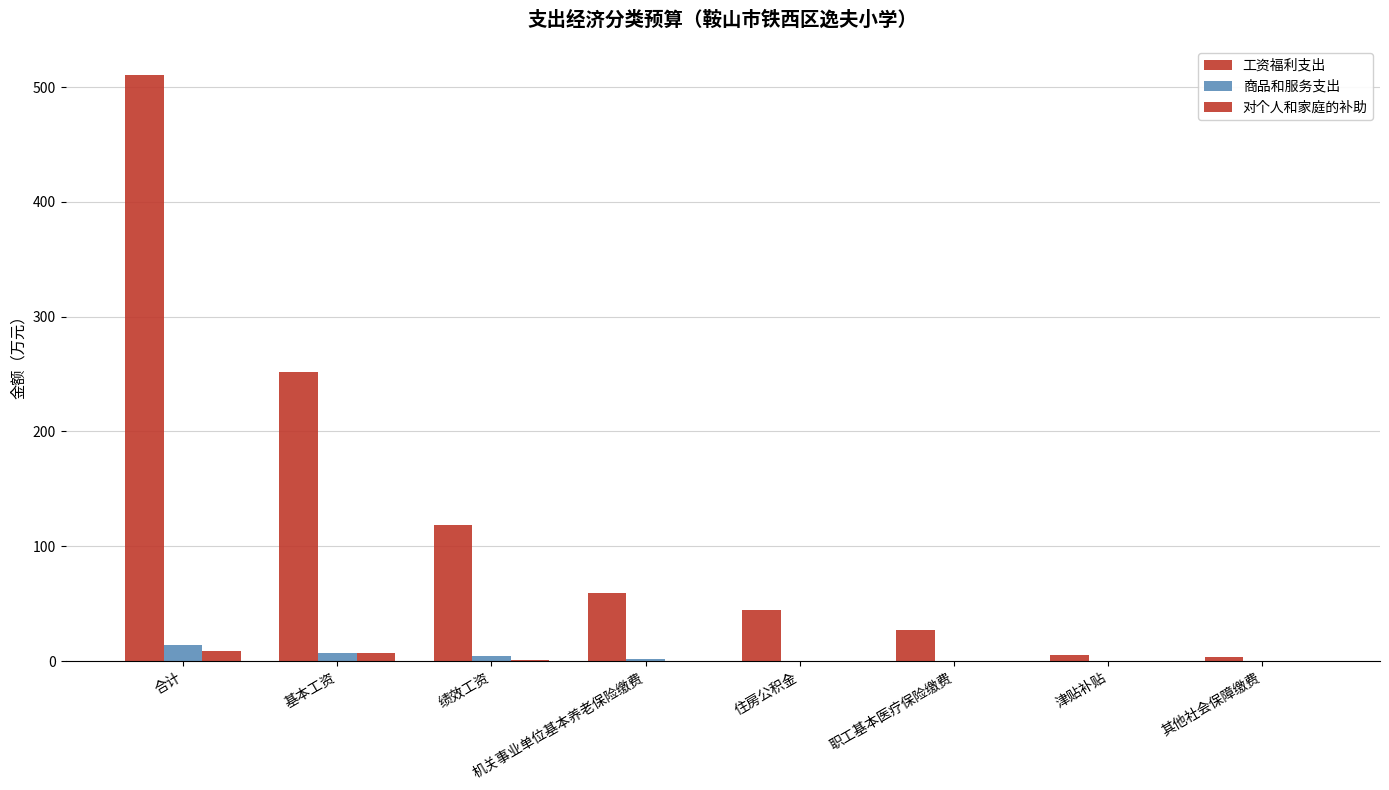

Is the value of 商品和服务支出 at 职工基本医疗保险缴费 greater than the value of 工资福利支出 at 津贴补贴?

No